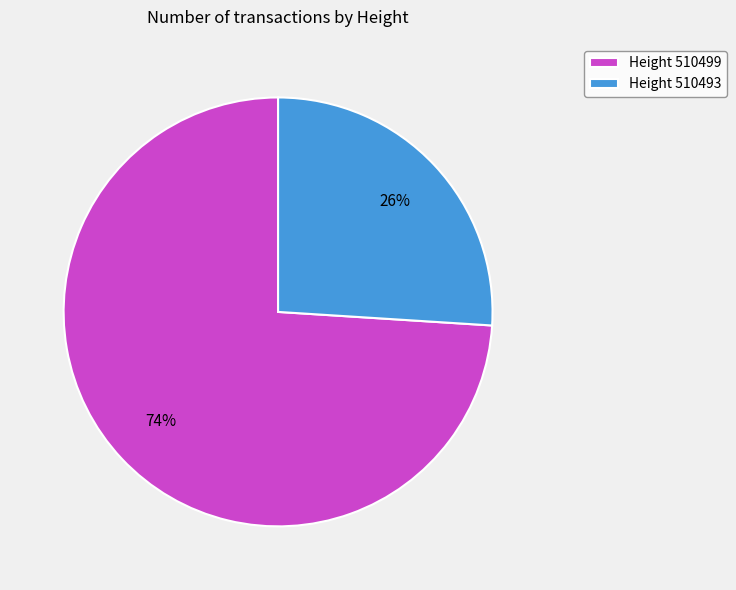

Between Height 510499 and Height 510493, which is larger?

Height 510499